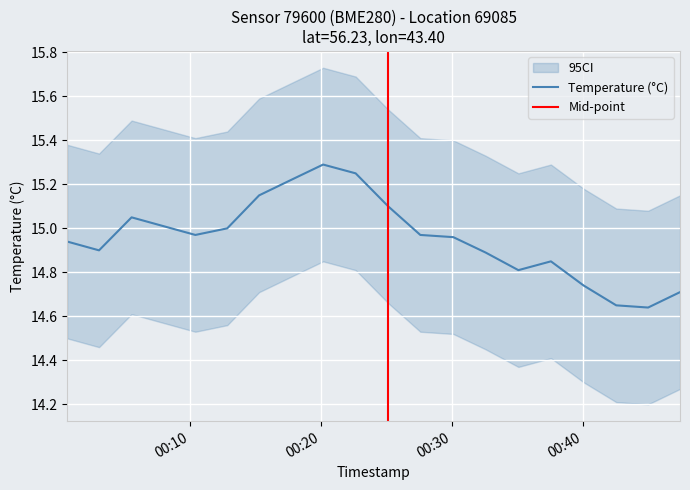

Which category has the highest value across all series?

2023-08-24T00:20:10